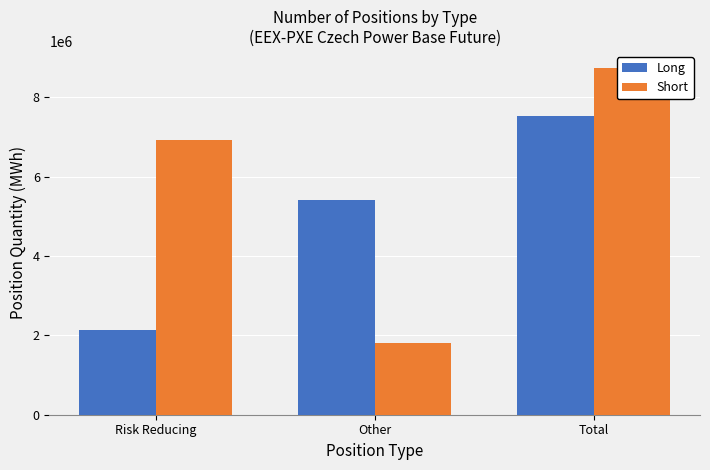

At which label is Long closest to 4841303?

Other